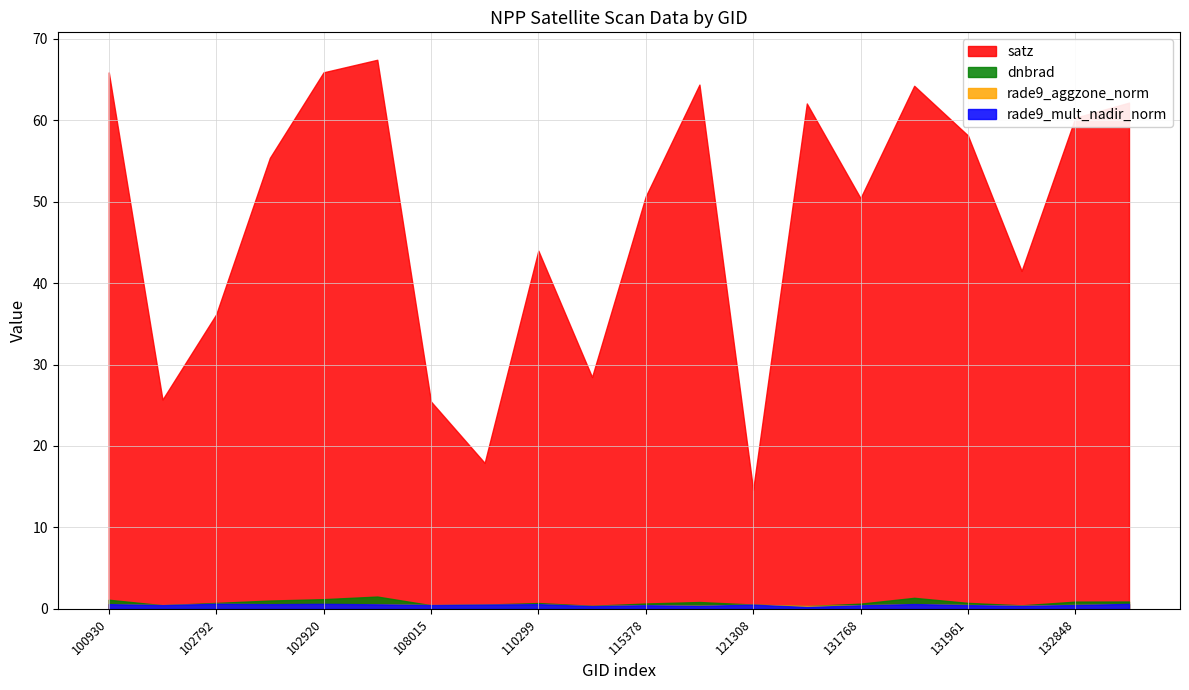

Read the dnbrad value at 132136.

0.4